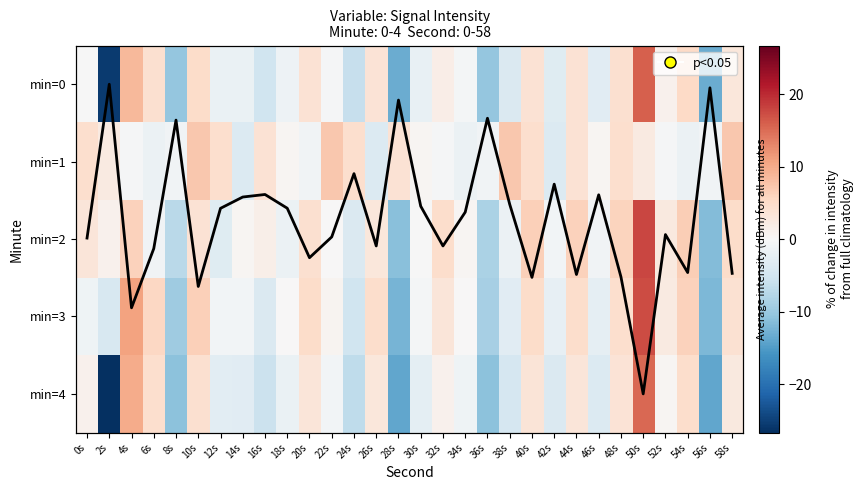

What is the difference between the highest and lowest values at 6s?

7.2